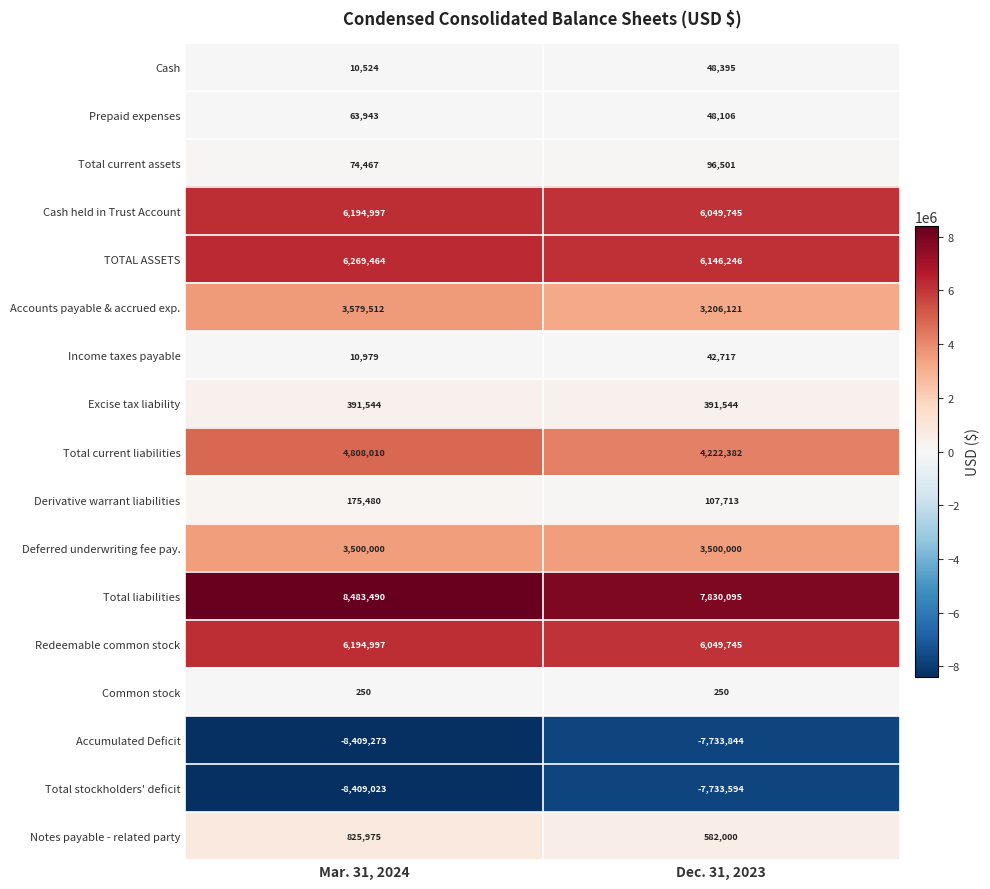

What is the spread (max minus min) of values at Dec. 31, 2023?

15563939